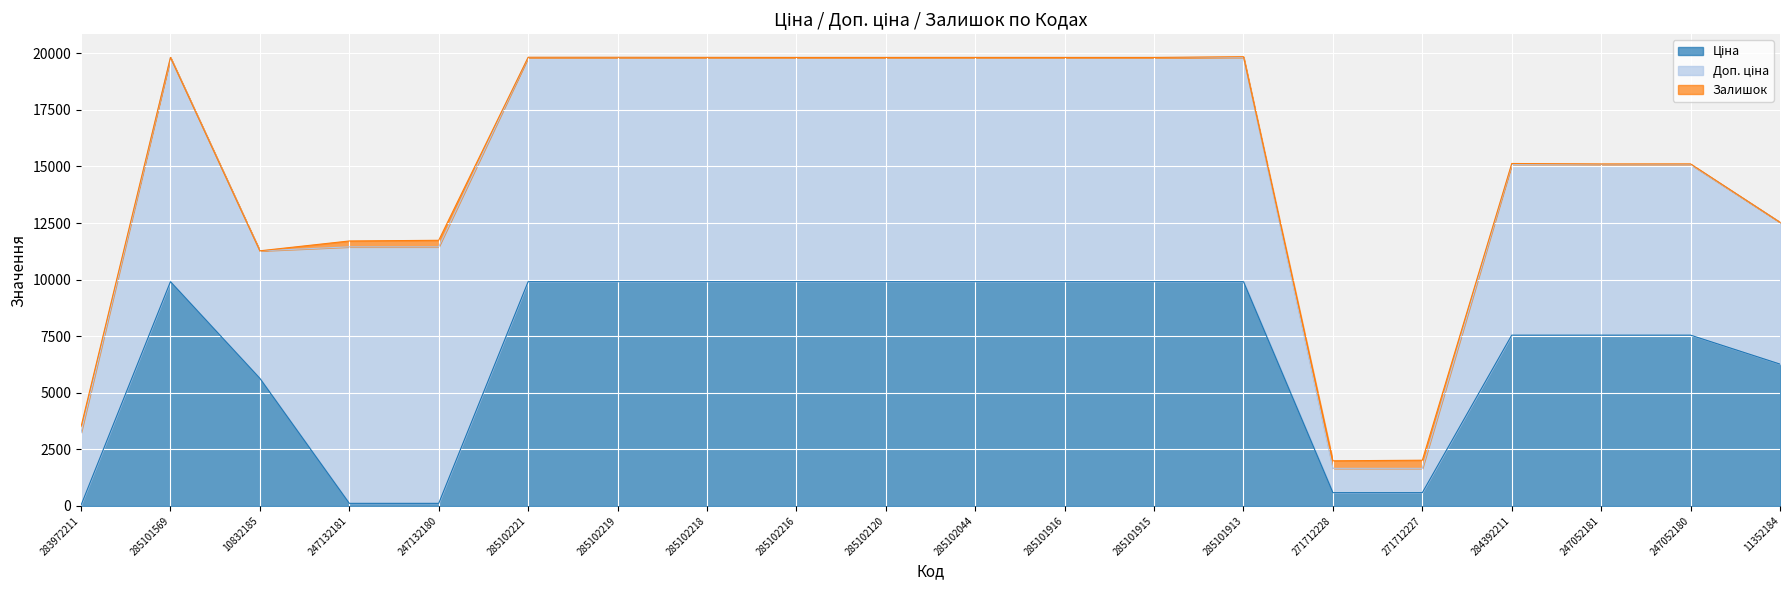

Reading left to right, what are all the values shown in this chart?

Ціна: 32.0	9908.5	5636.0	113.3	113.3	9908.5	9908.5	9908.5	9908.5	9908.5	9908.5	9908.5	9908.5	9908.5	586.0	586.0	7545.9	7545.9	7545.9	6266.7
Доп. ціна: 3205.0	9908.5	5636.0	11334.0	11334.0	9908.5	9908.5	9908.5	9908.5	9908.5	9908.5	9908.5	9908.5	9908.5	1074.5	1074.5	7545.9	7545.9	7545.9	6266.7
Залишок: 264.0	0.0	1.0	260.0	290.0	8.0	7.0	3.0	0.0	0.0	1.0	0.0	0.0	33.0	333.0	359.0	39.0	19.0	21.0	0.0